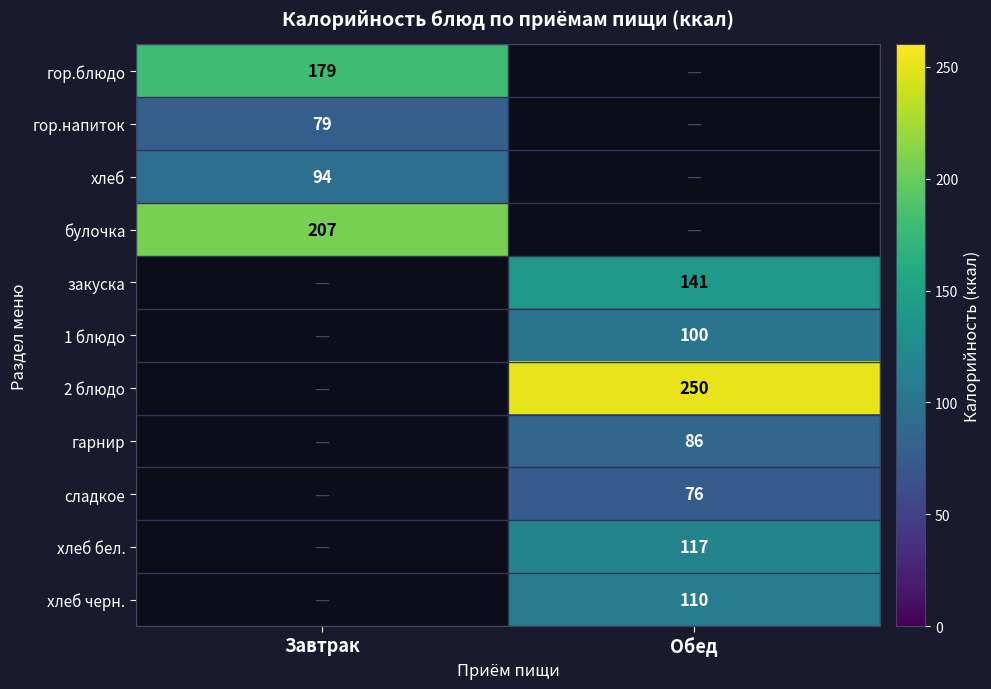

Is it true that хлеб equals 27 at Завтрак?

False